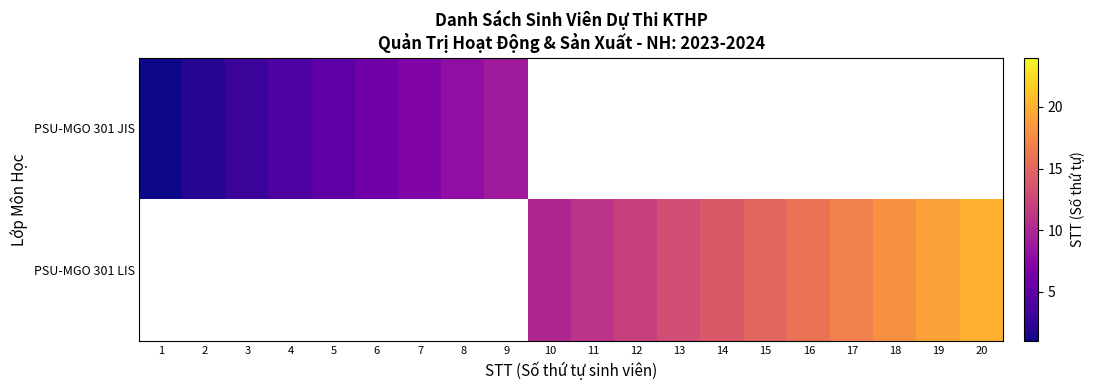

List the series in order of their overall mean, lowest first.

PSU-MGO 301 JIS, PSU-MGO 301 LIS